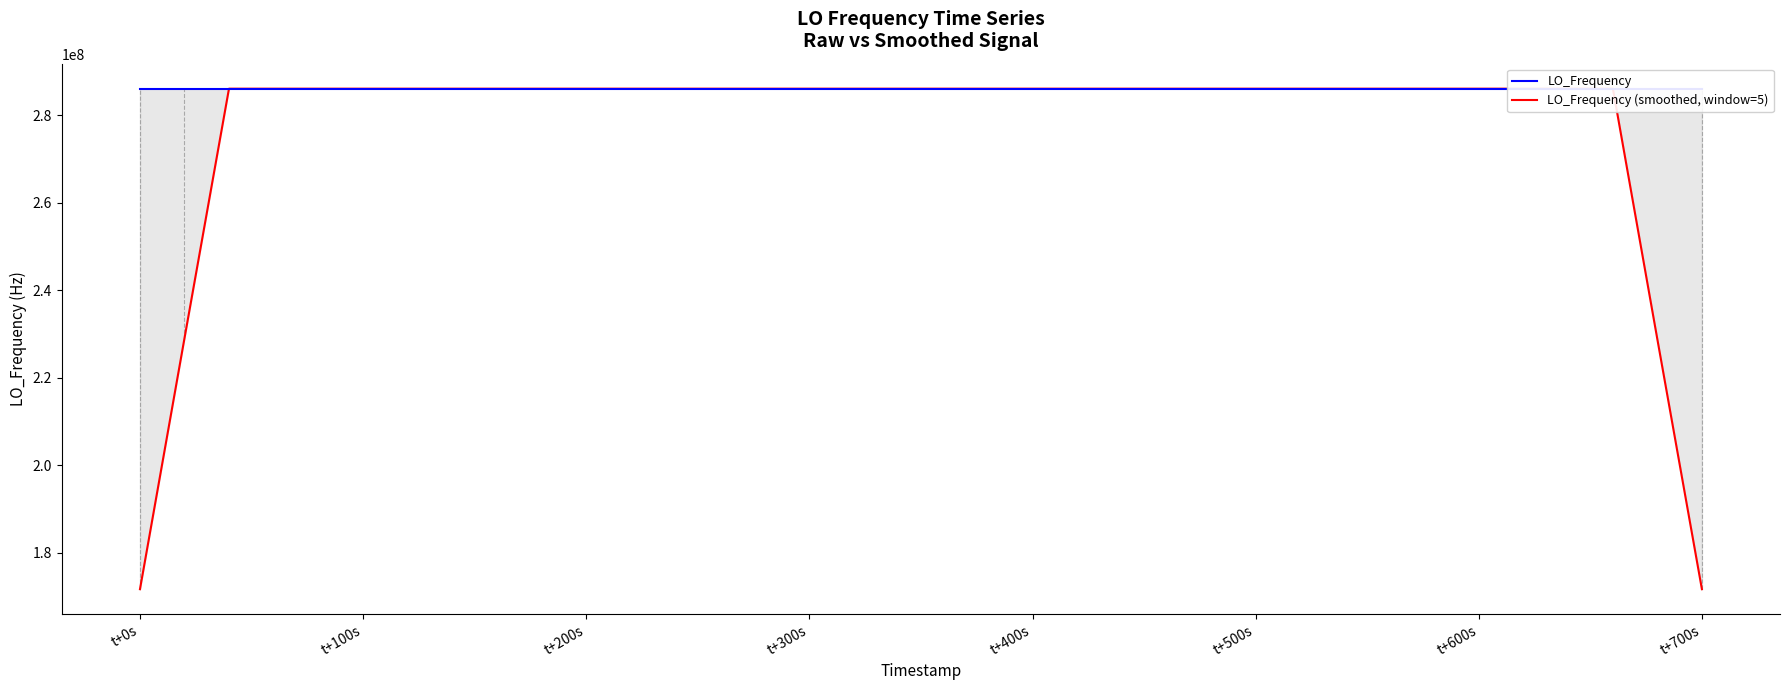

The value of LO_Frequency (smoothed, window=5) at t+0s is 171628200.2. True or false?

True